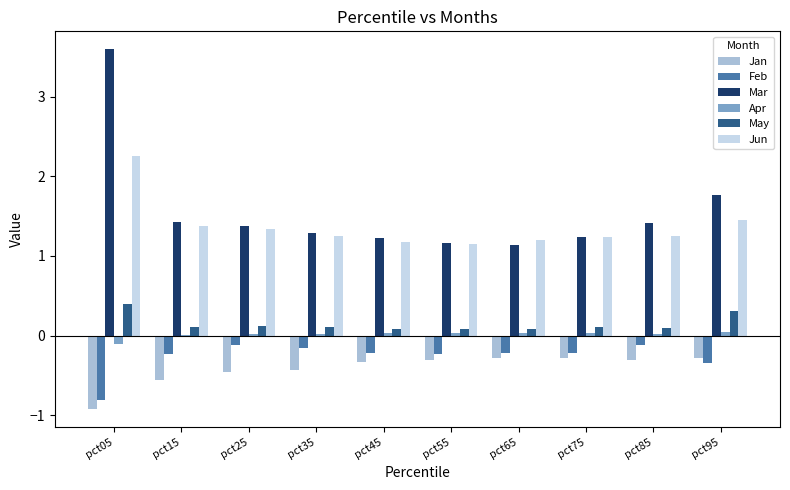

Which category has the highest value across all series?

pct05